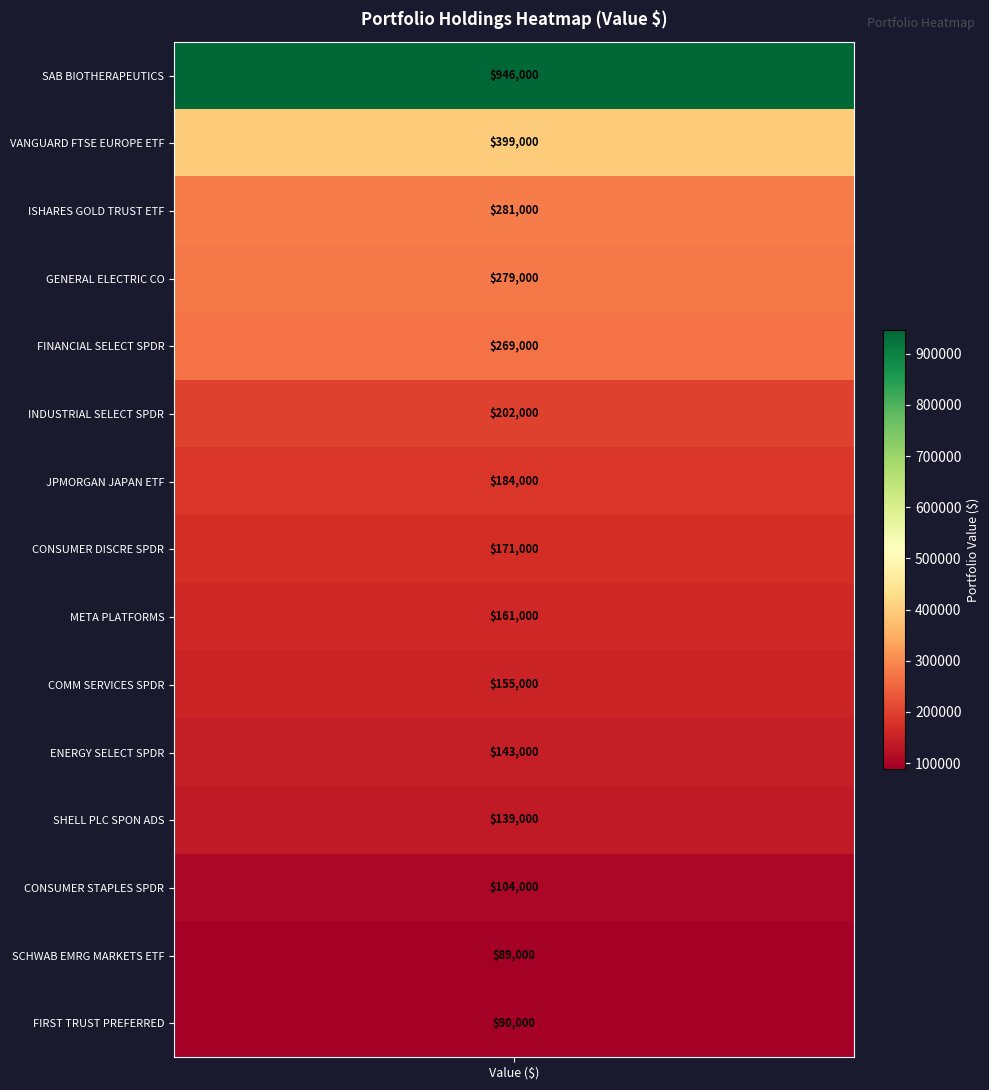

What is the minimum value shown in the chart?

89000